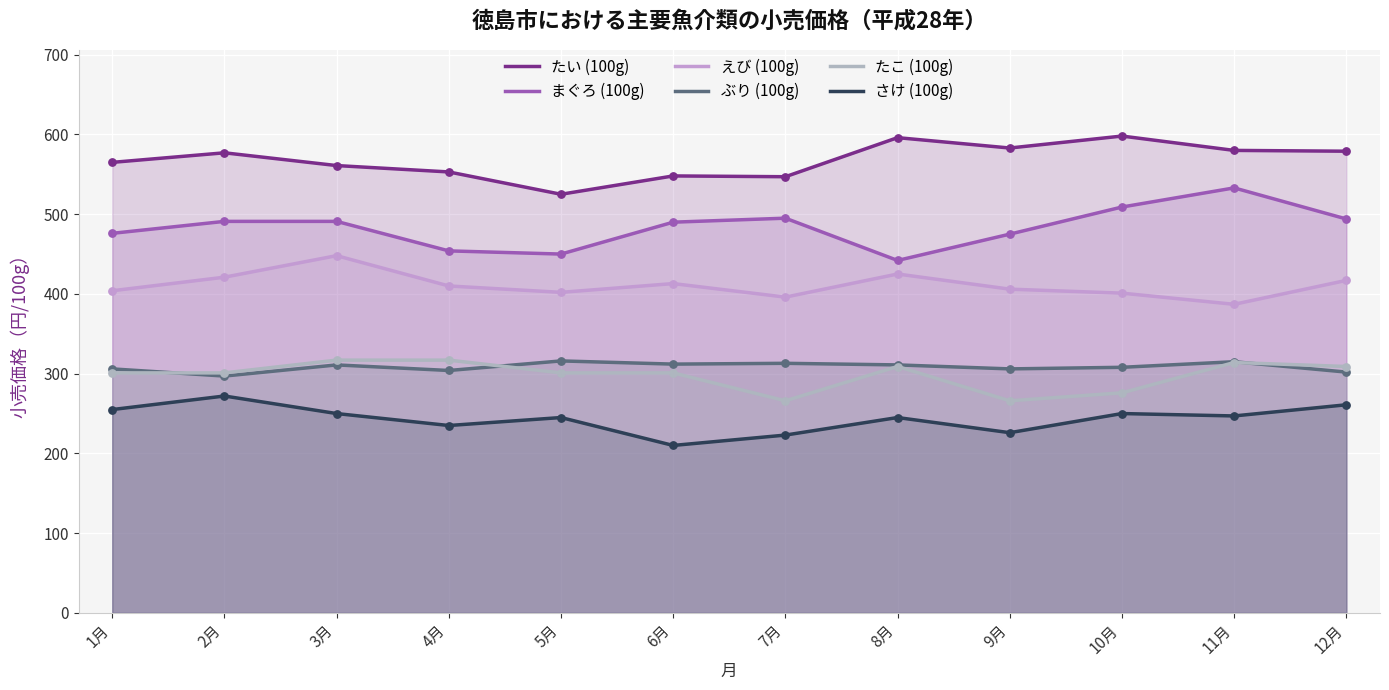

Which series has the widest spread of Y values?

まぐろ (100g)